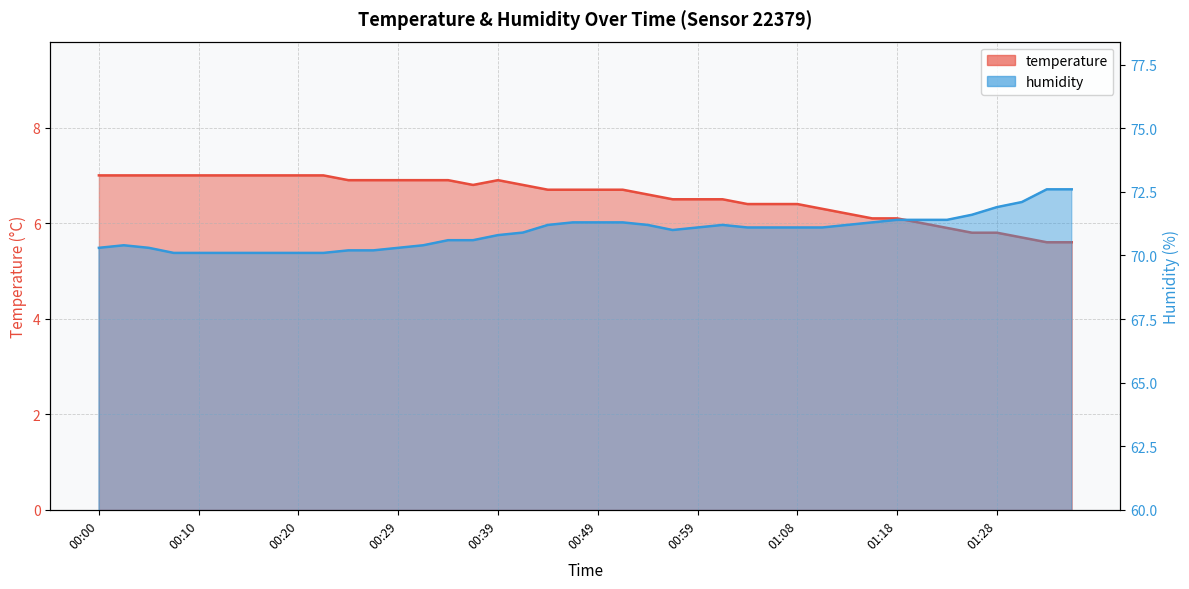

True or false: temperature and humidity intersect in this chart.

False